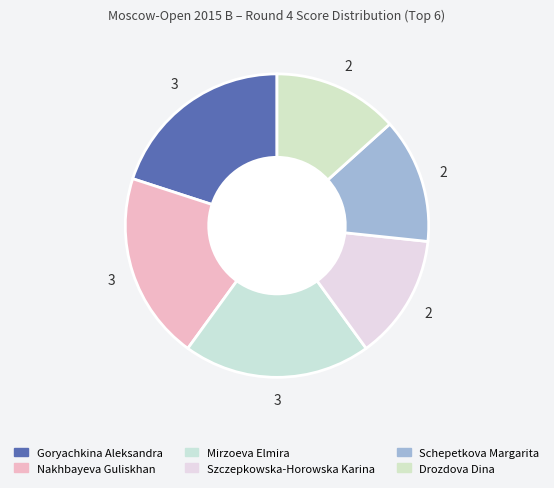

Which has a higher value, Drozdova Dina or Nakhbayeva Guliskhan?

Nakhbayeva Guliskhan